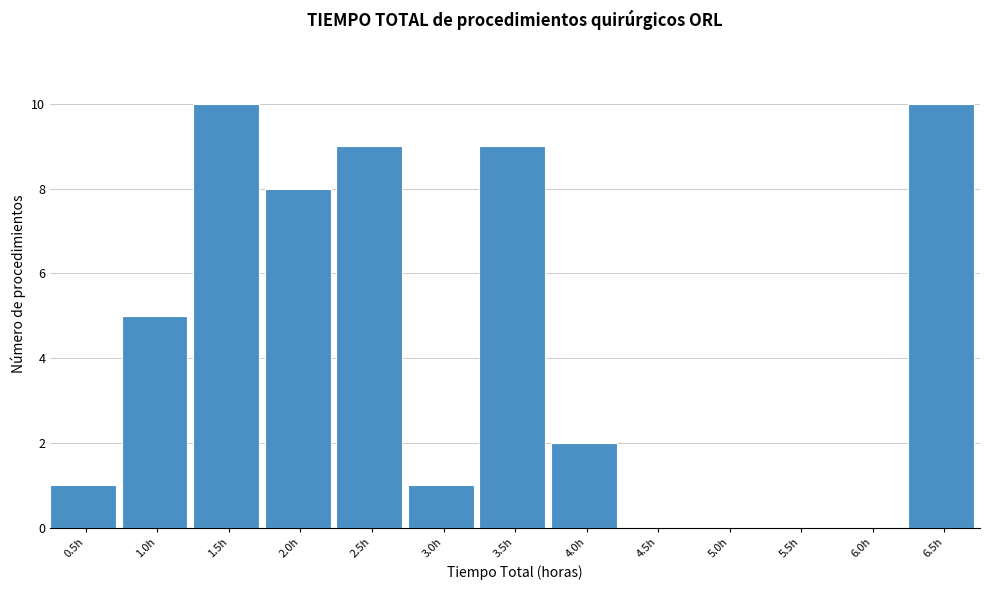

Reading right to left, transcribe all the data shown in this chart.

6.5h=10	6.0h=0	5.5h=0	5.0h=0	4.5h=0	4.0h=2	3.5h=9	3.0h=1	2.5h=9	2.0h=8	1.5h=10	1.0h=5	0.5h=1